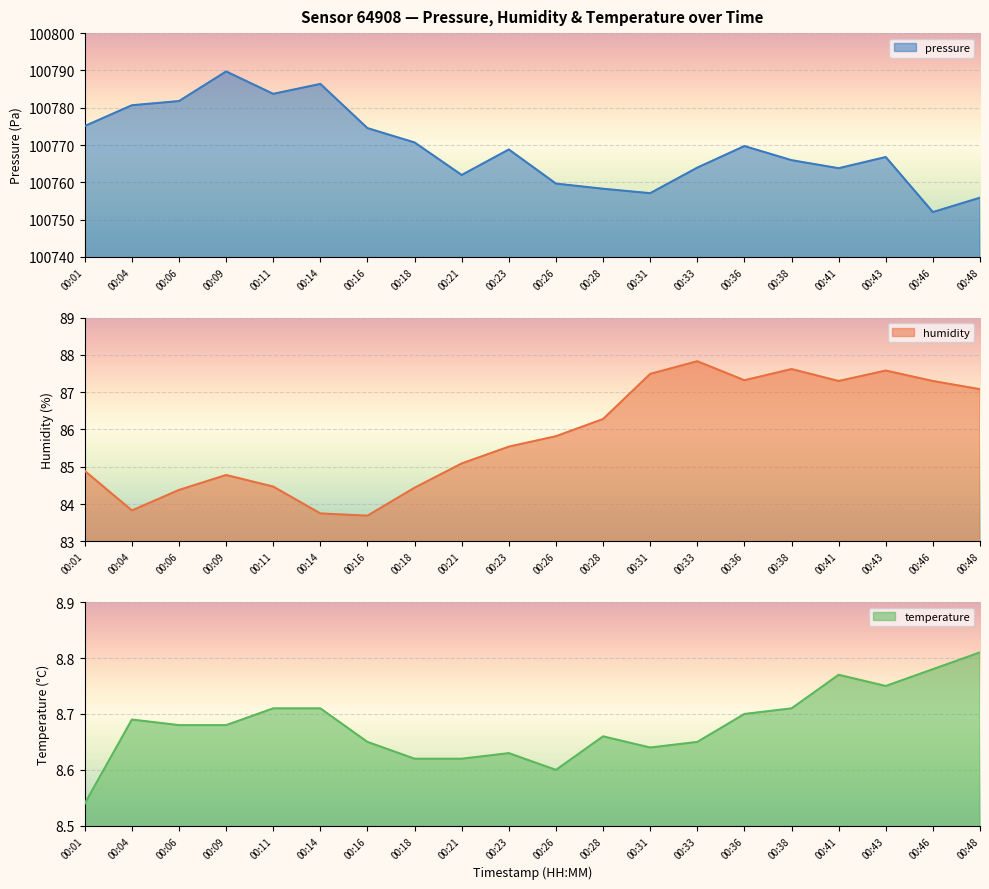

True or false: temperature and pressure cross at least once.

False